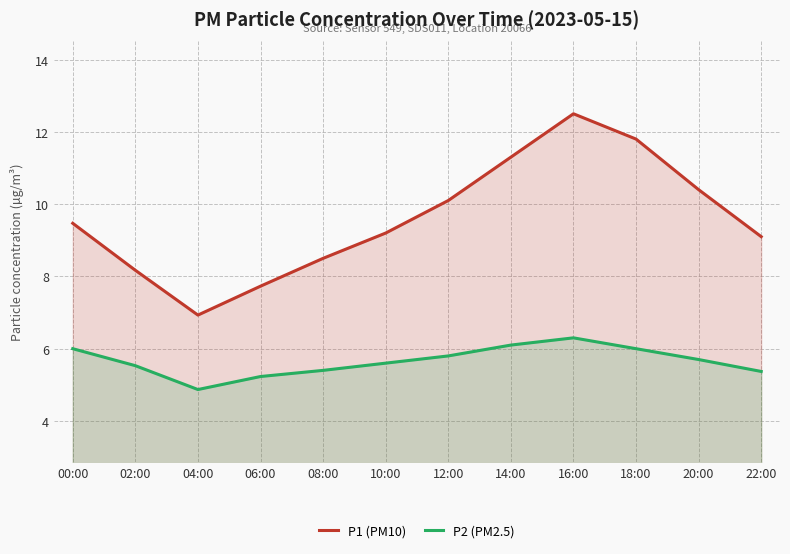

True or false: P1 (PM10) has a value of 5.0 at 10:00.

False